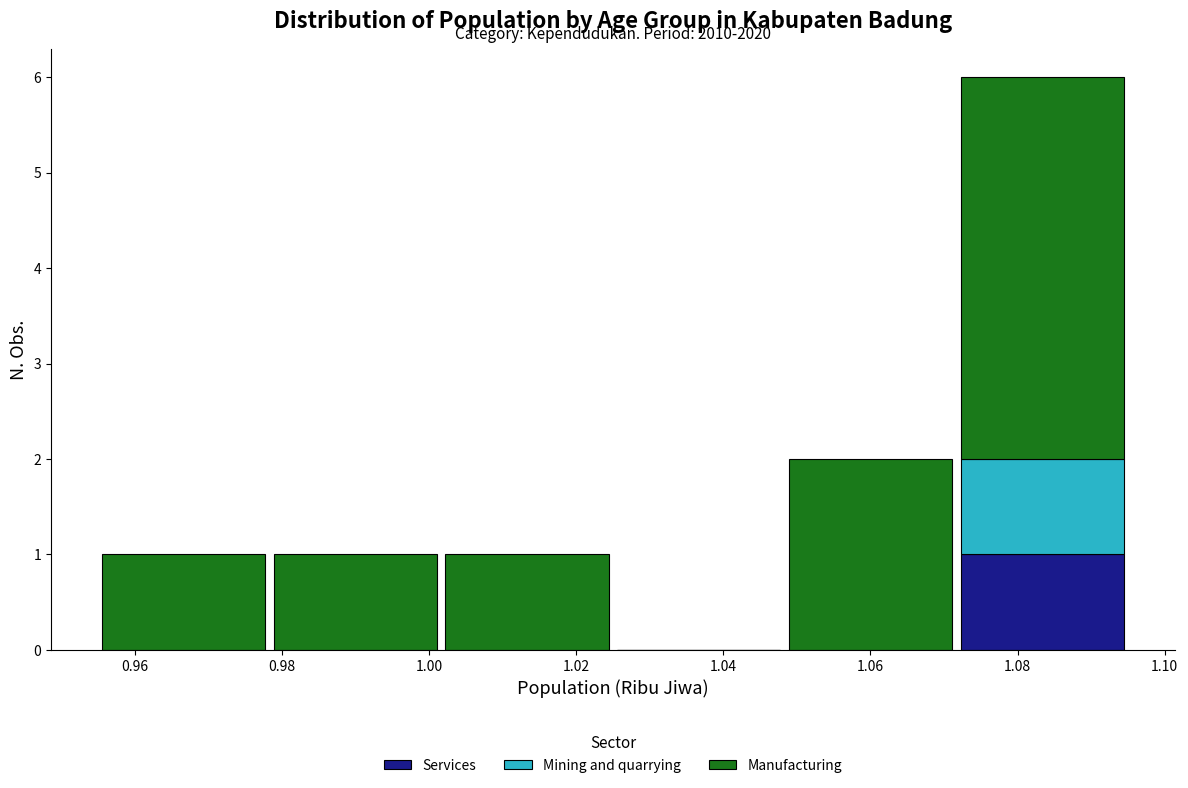

Which range on the x-axis has the tallest stacked bar (by total height)?

1.072 to 1.096